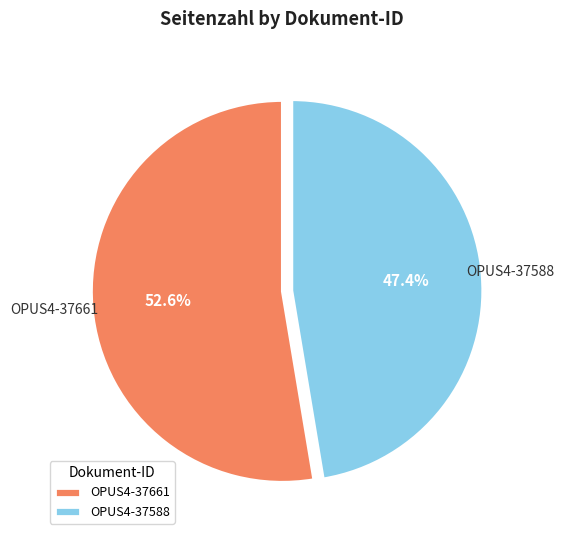

Rank the categories by value from lowest to highest.

OPUS4-37588, OPUS4-37661